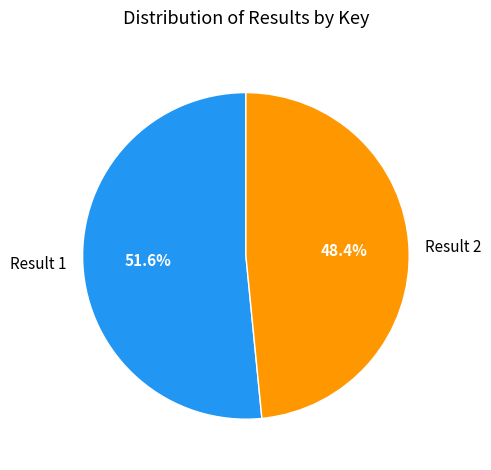

What percentage is the Result 1 slice, to the nearest percent?

52%